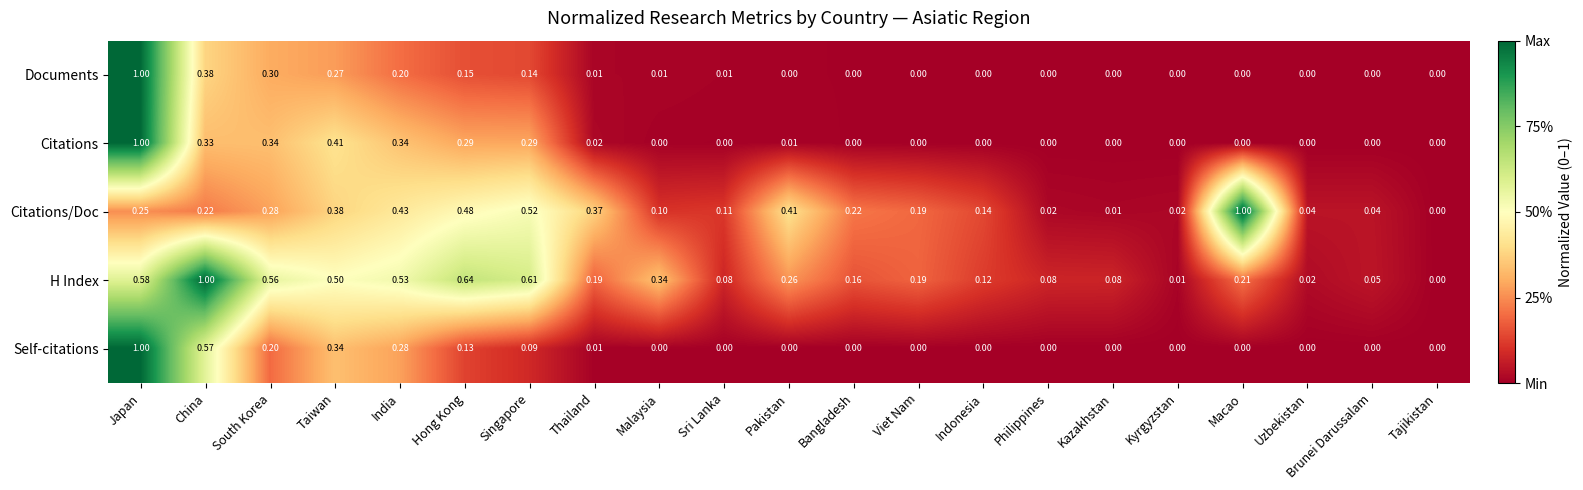

Which series has the largest total across all categories?

H Index